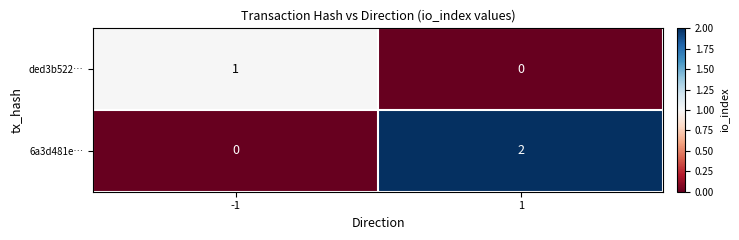

Which series has the widest spread of values?

6a3d481e…